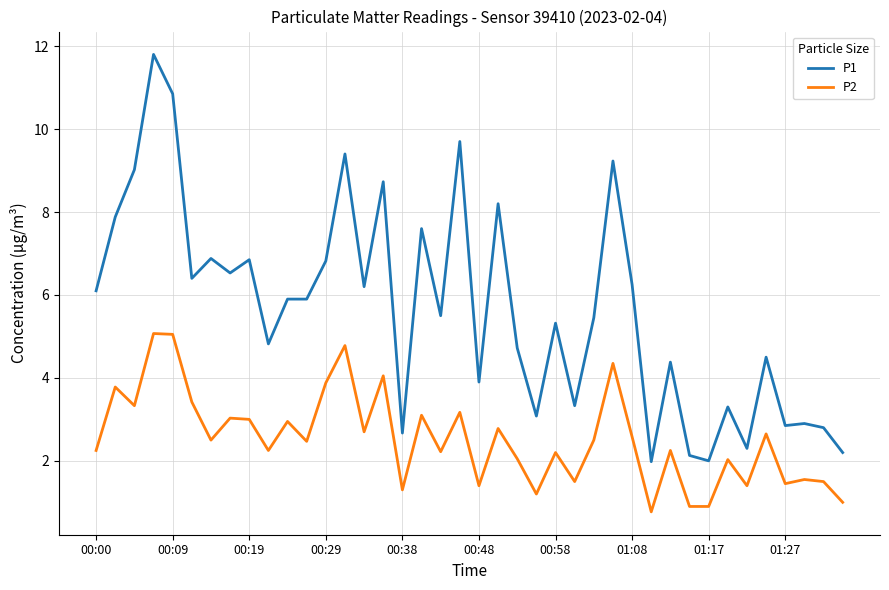

True or false: P2 and P1 cross at least once.

False